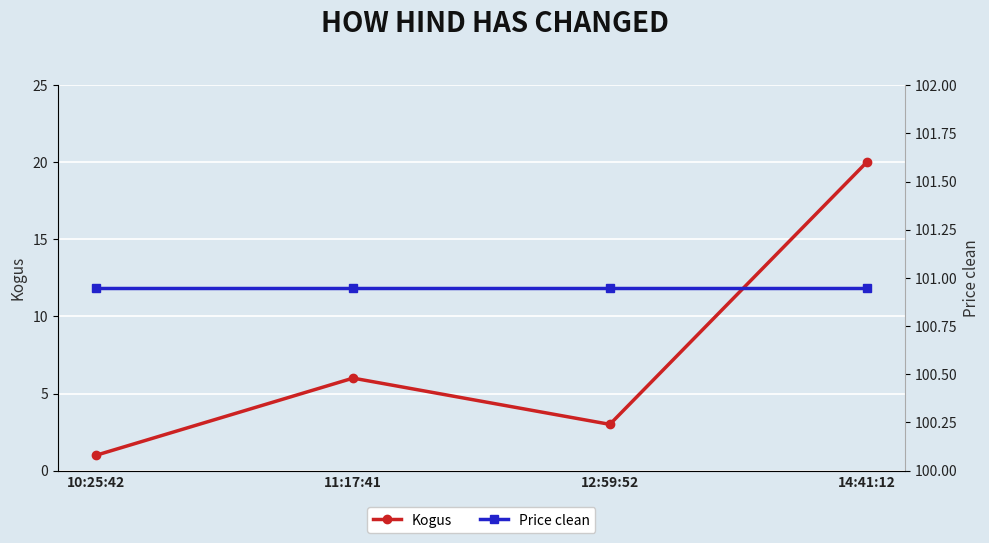

What is the value of the Price clean point at the 2nd from the left?

101.0